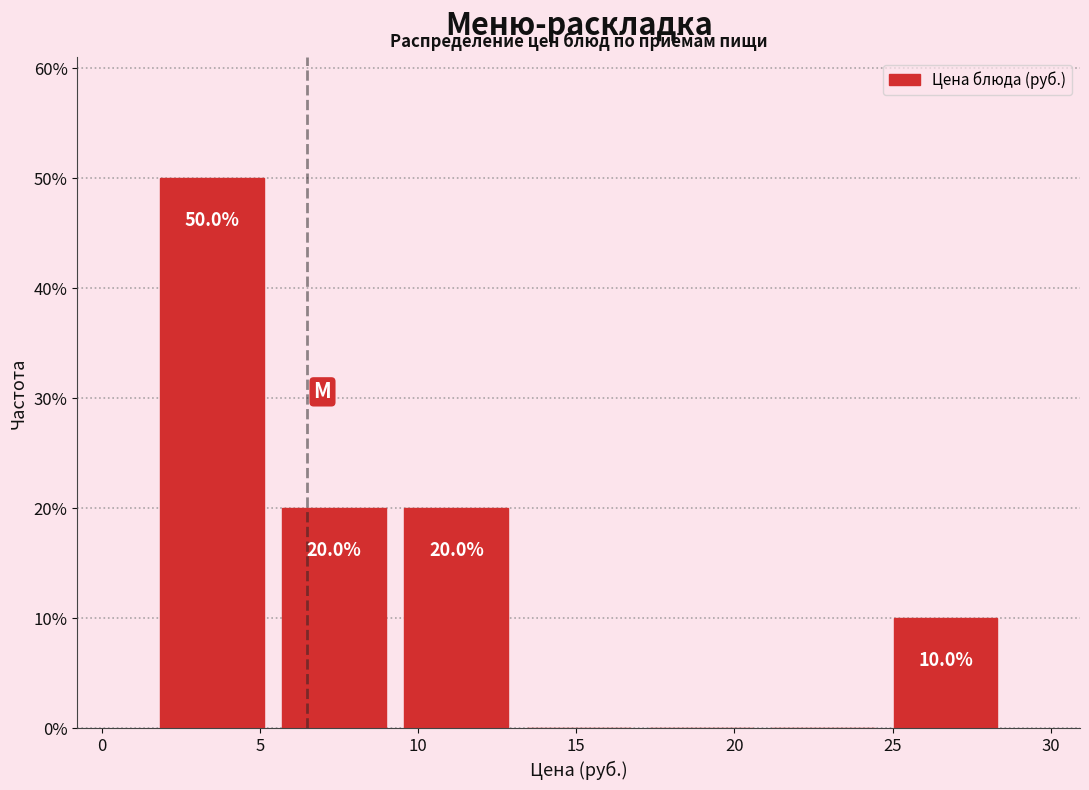

Over which range of the x-axis is the bar tallest?

1.5 to 5.5